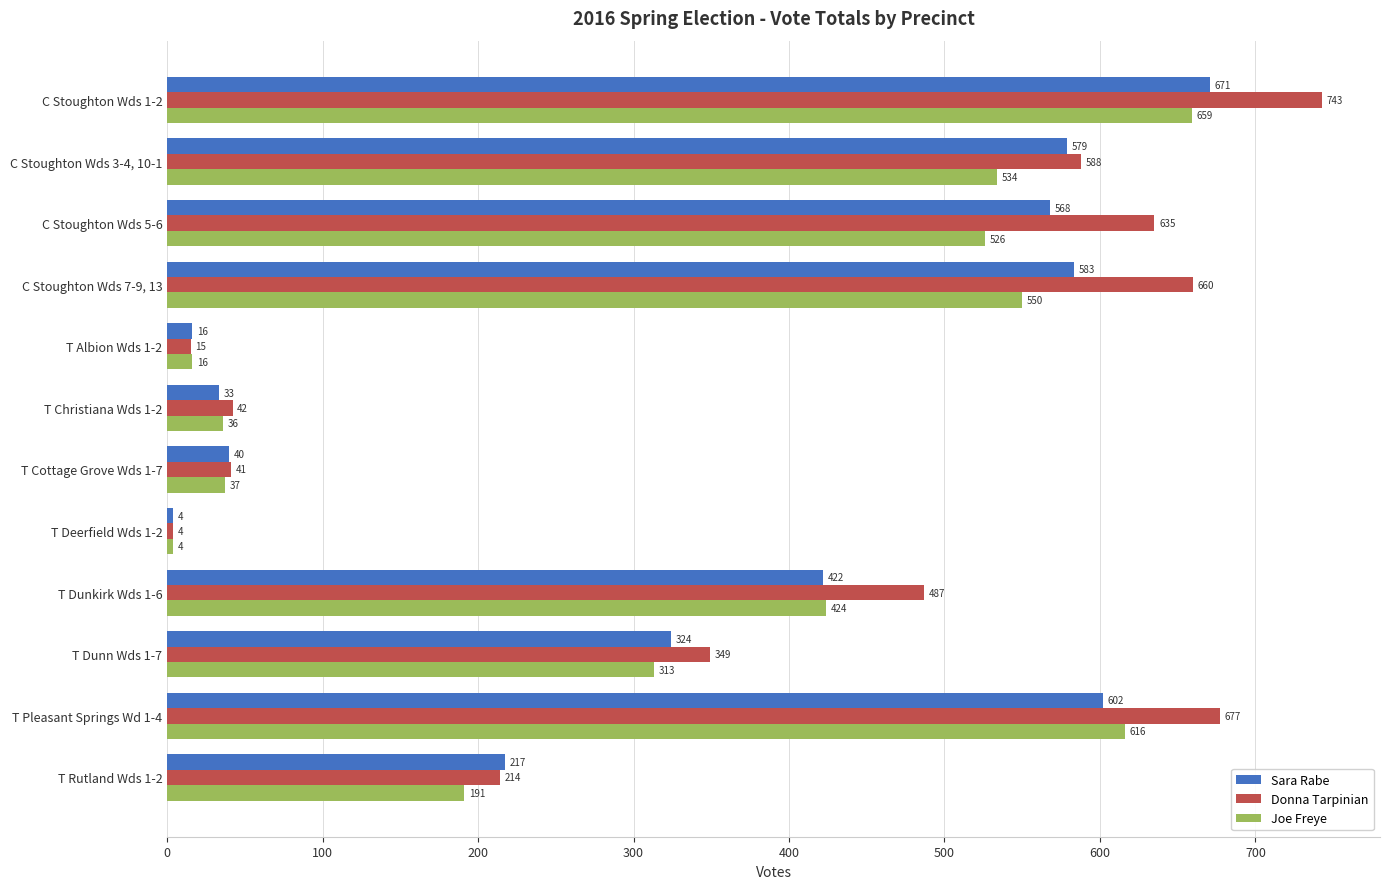

How many categories are shown in the chart?

12